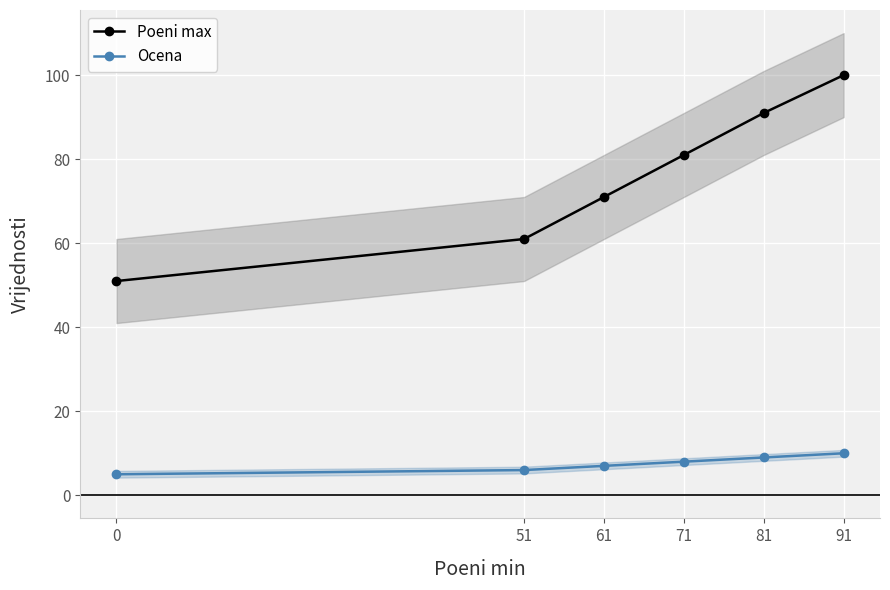

True or false: Ocena and Poeni max intersect in this chart.

False